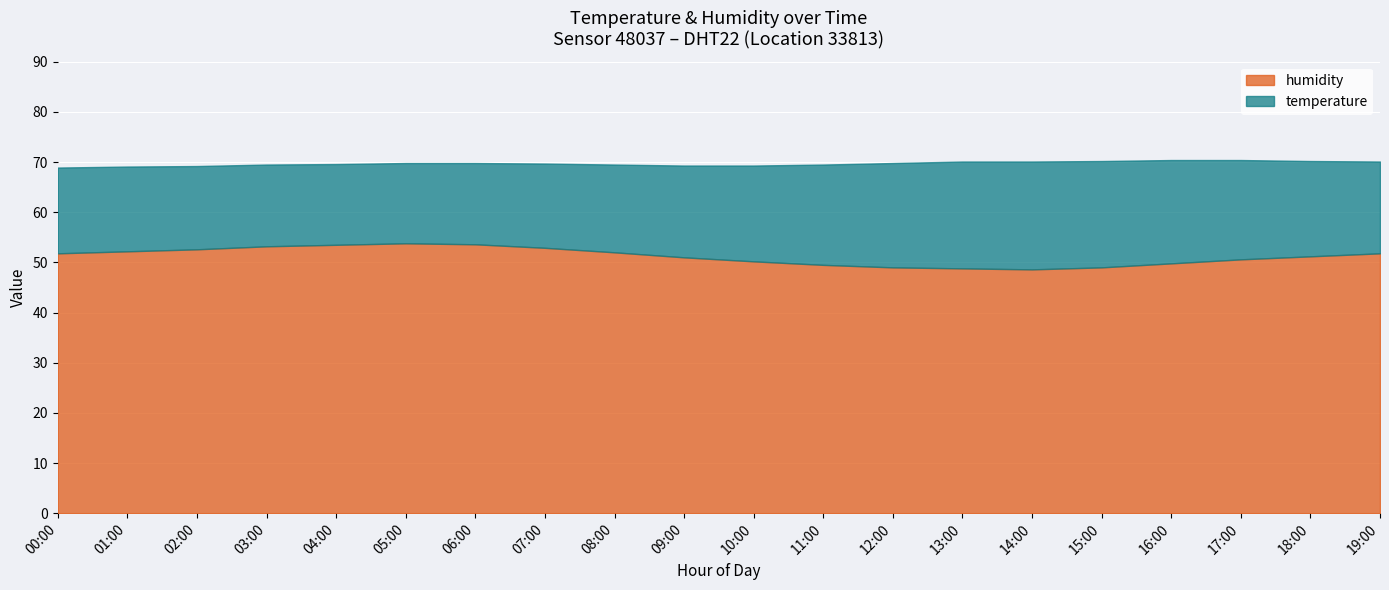

At 02:00, list the series in order from smallest to largest.

temperature, humidity